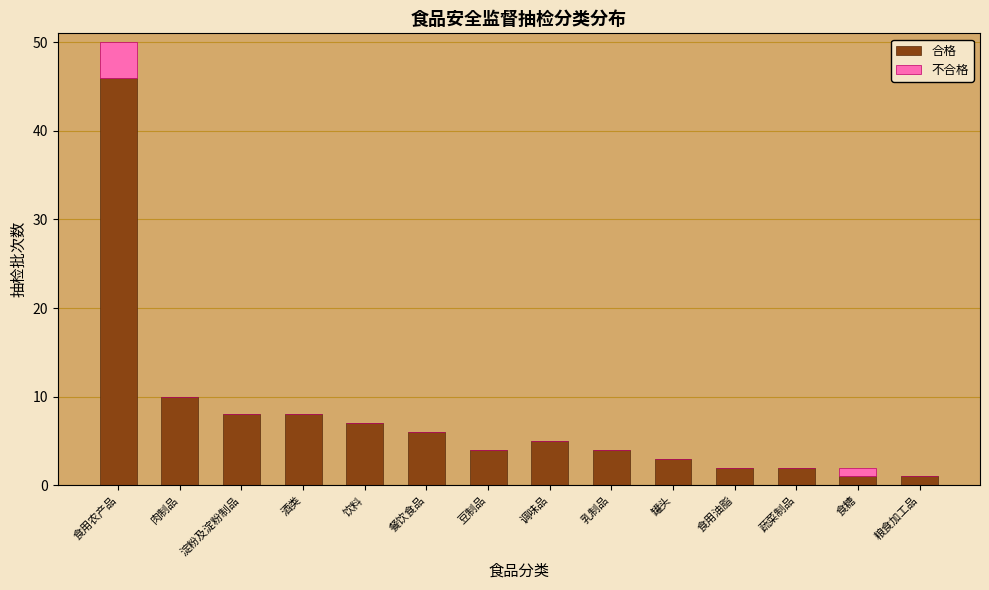

Reading left to right, list the values for the 合格 series.

食用农产品=46	肉制品=10	淀粉及淀粉制品=8	酒类=8	饮料=7	餐饮食品=6	豆制品=4	调味品=5	乳制品=4	罐头=3	食用油脂=2	蔬菜制品=2	食糖=1	粮食加工品=1